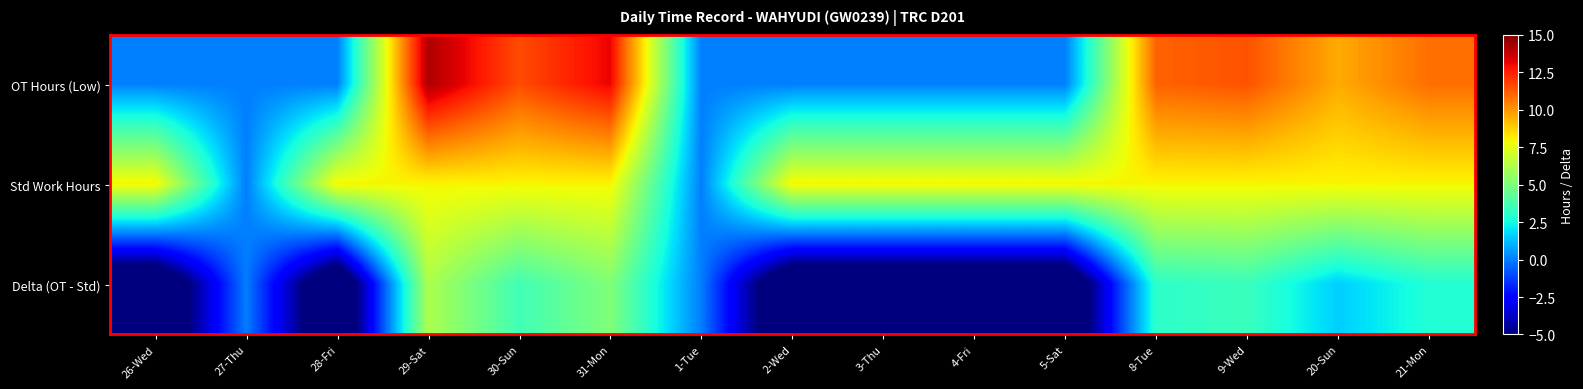

At how many categories does at least one series exceed 10?

6